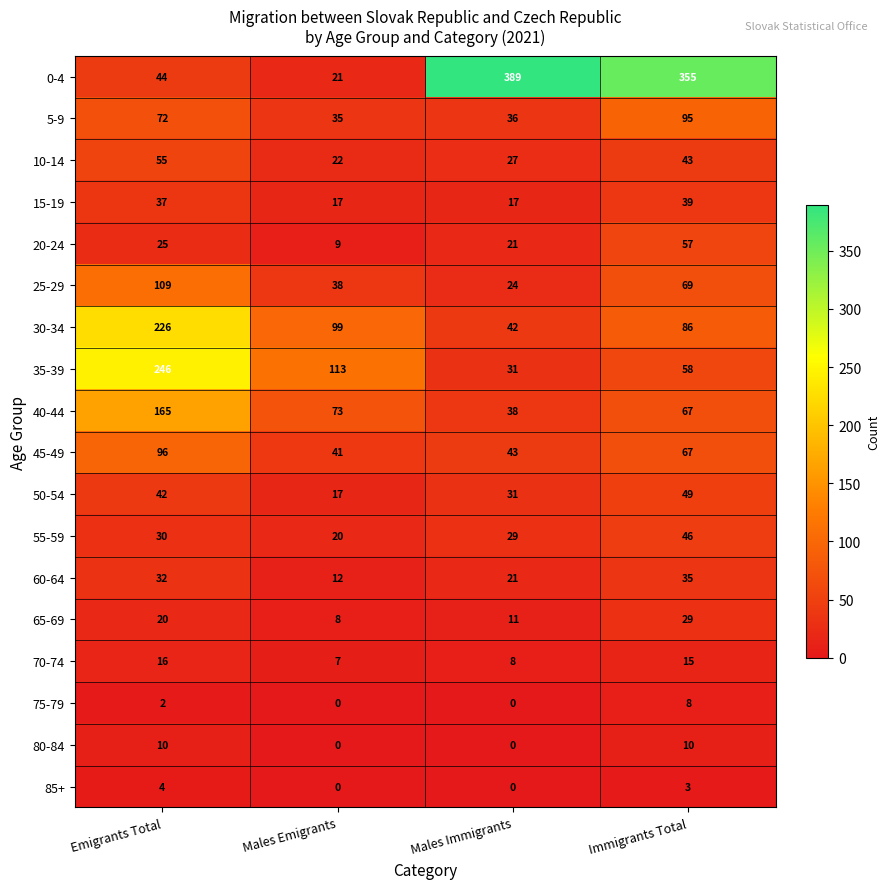

The value of 20-24 at Males Emigrants is 9. True or false?

True